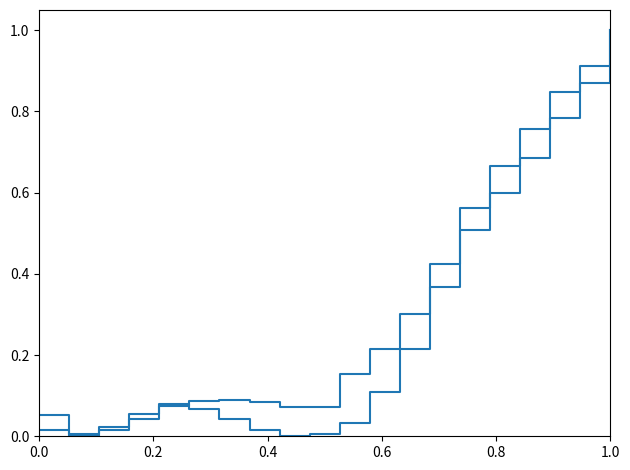

Does the chart have visible grid lines?

No